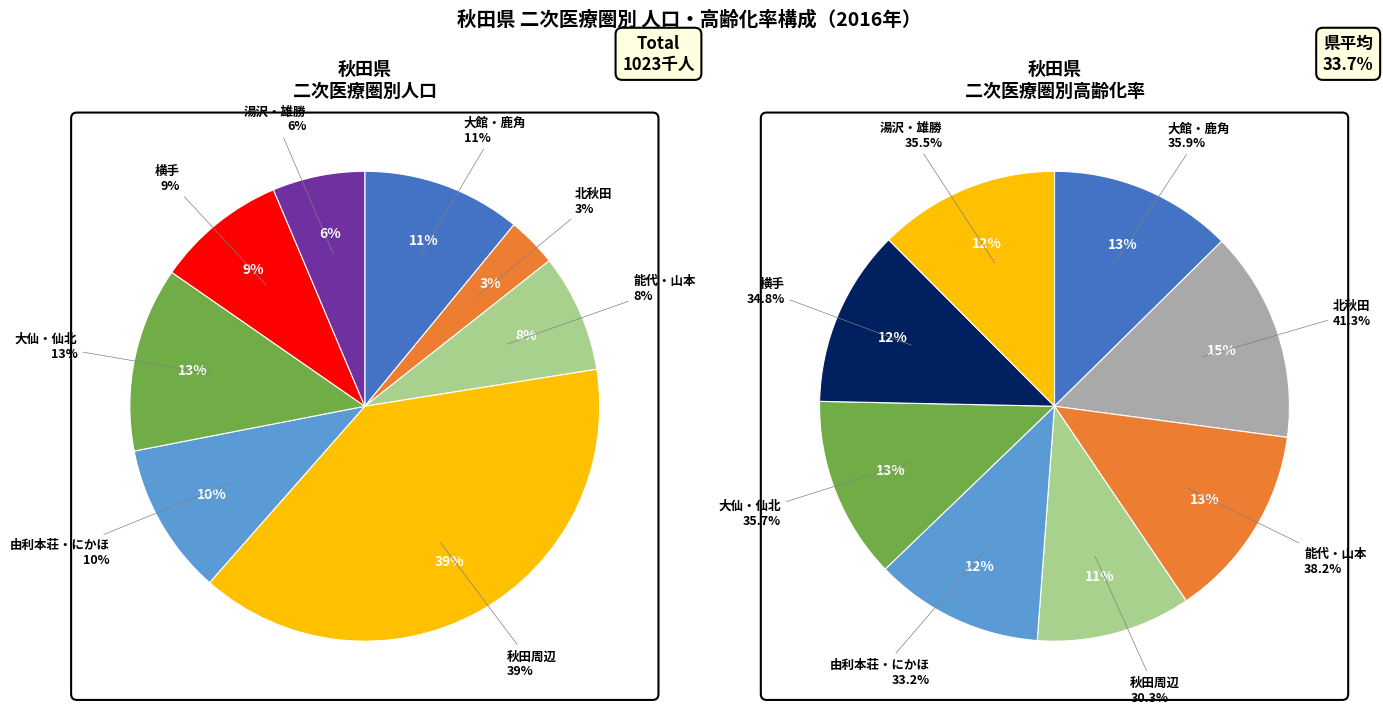

To the nearest percent, what portion does 湯沢・雄勝 represent?

6%